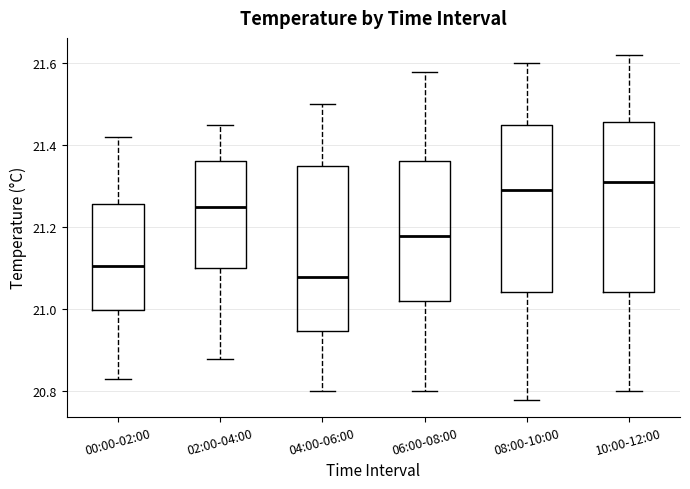

Reading left to right, read every box against the y-axis: the position of its median line, the range the box covers, and the ends of its whiskers. The values are not printed on the chart, so give them approximately, as read against the axis.

00:00-02:00: median 21.10, box 21.00 to 21.26, whiskers 20.84 to 21.42
02:00-04:00: median 21.26, box 21.10 to 21.36, whiskers 20.88 to 21.46
04:00-06:00: median 21.08, box 20.94 to 21.36, whiskers 20.80 to 21.50
06:00-08:00: median 21.18, box 21.02 to 21.36, whiskers 20.80 to 21.58
08:00-10:00: median 21.30, box 21.04 to 21.46, whiskers 20.78 to 21.60
10:00-12:00: median 21.32, box 21.04 to 21.46, whiskers 20.80 to 21.62